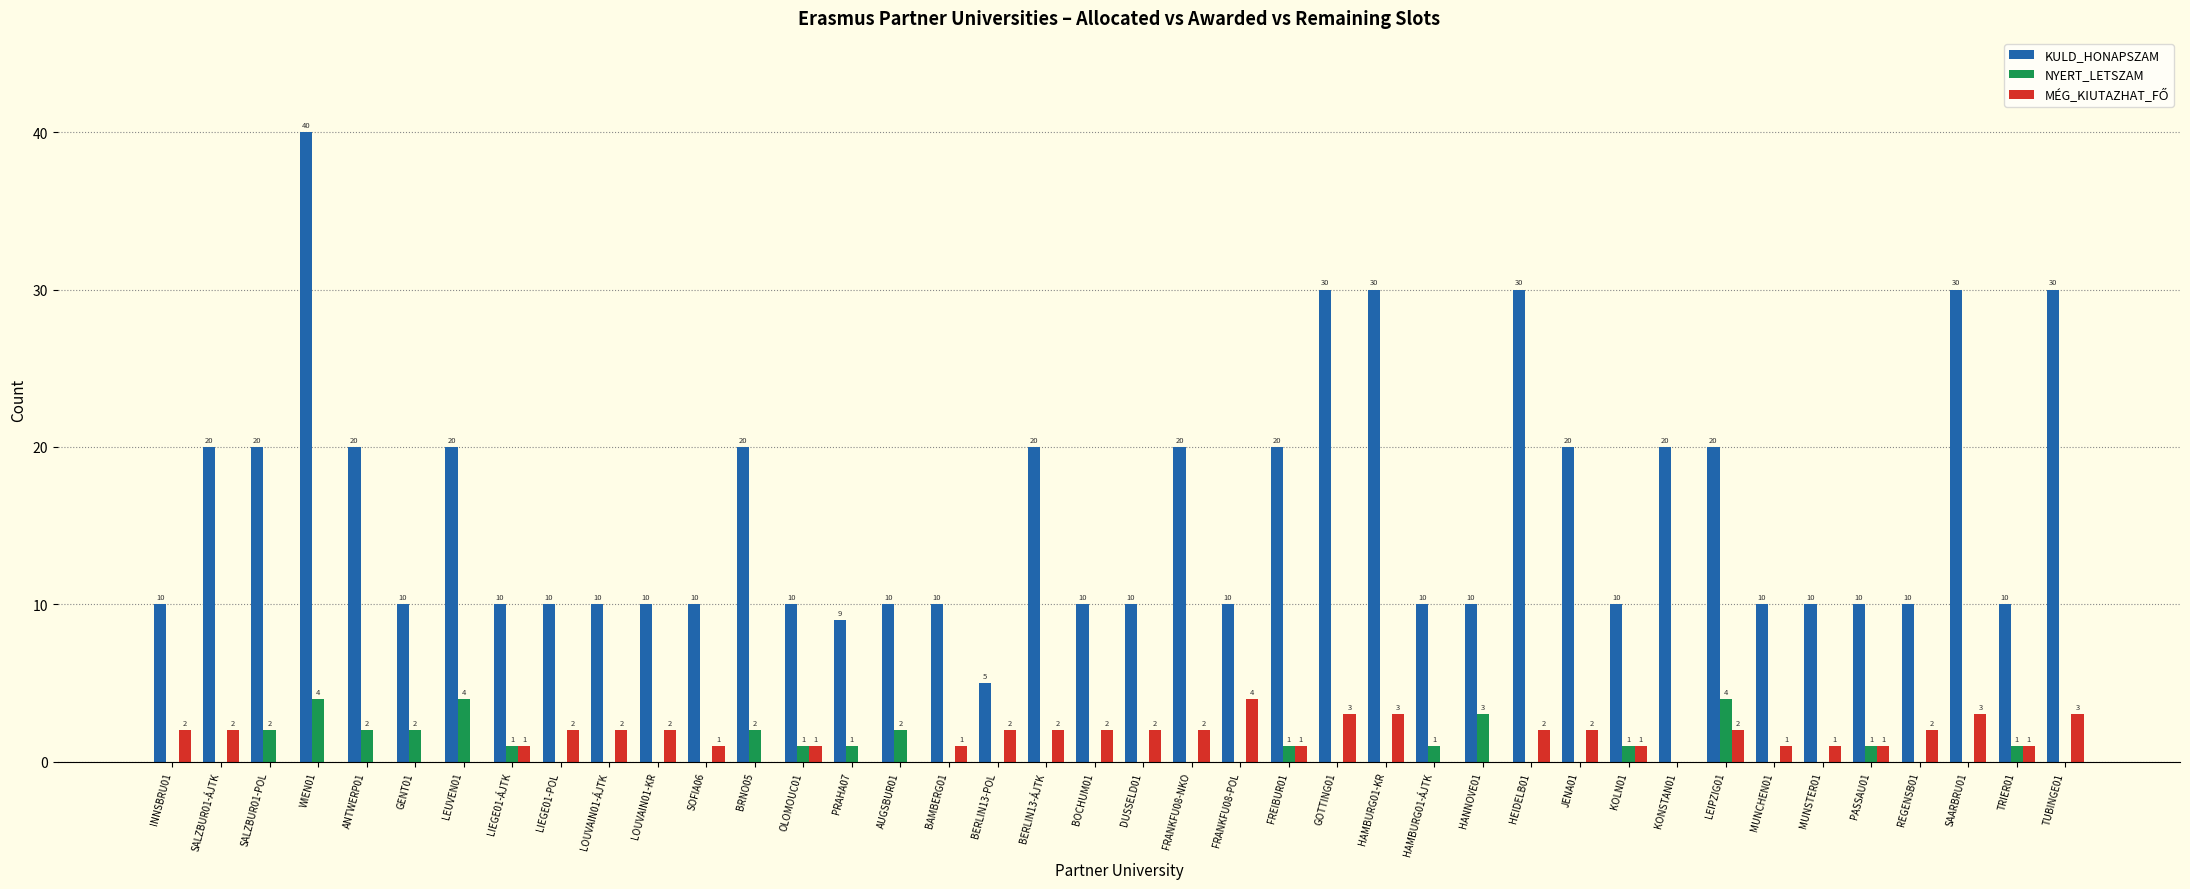

What is the sum of all NYERT_LETSZAM values?

33